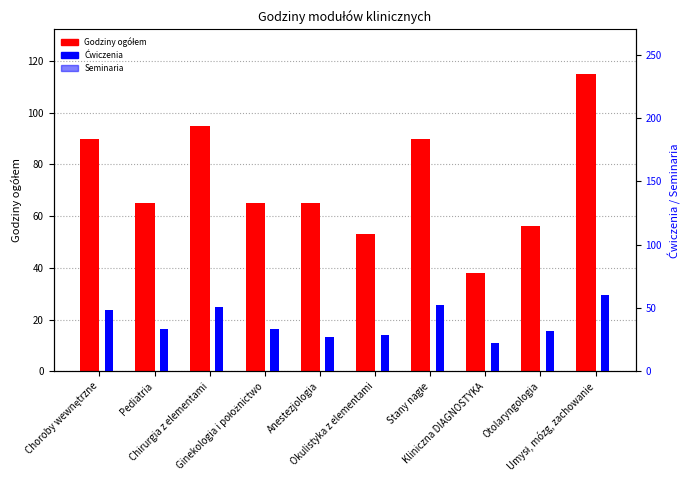

Is it true that Ćwiczenia equals 22 at Kliniczna DIAGNOSTYKA?

True